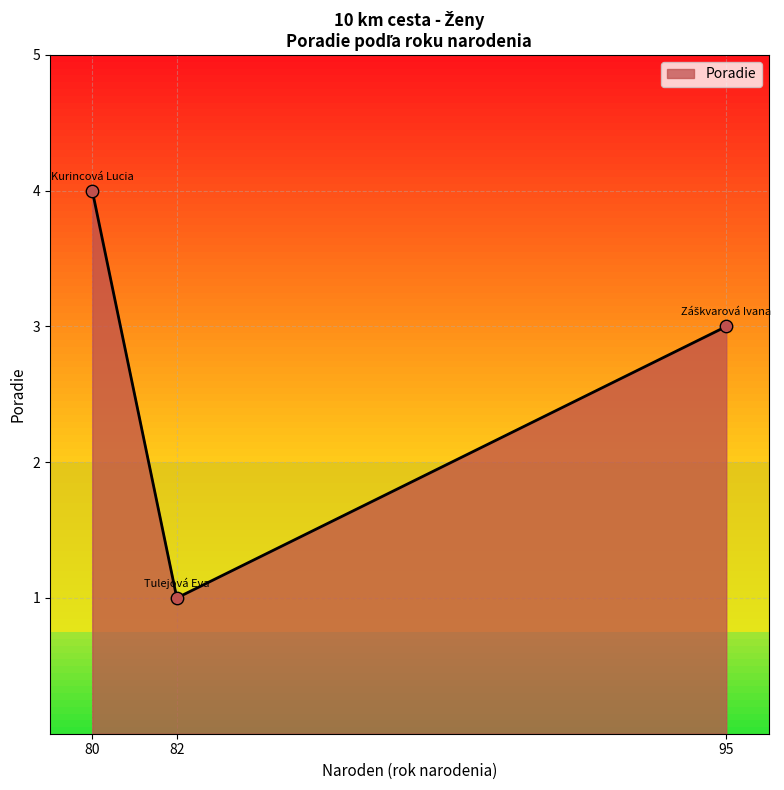

Which has a higher value, 95 or 80?

80